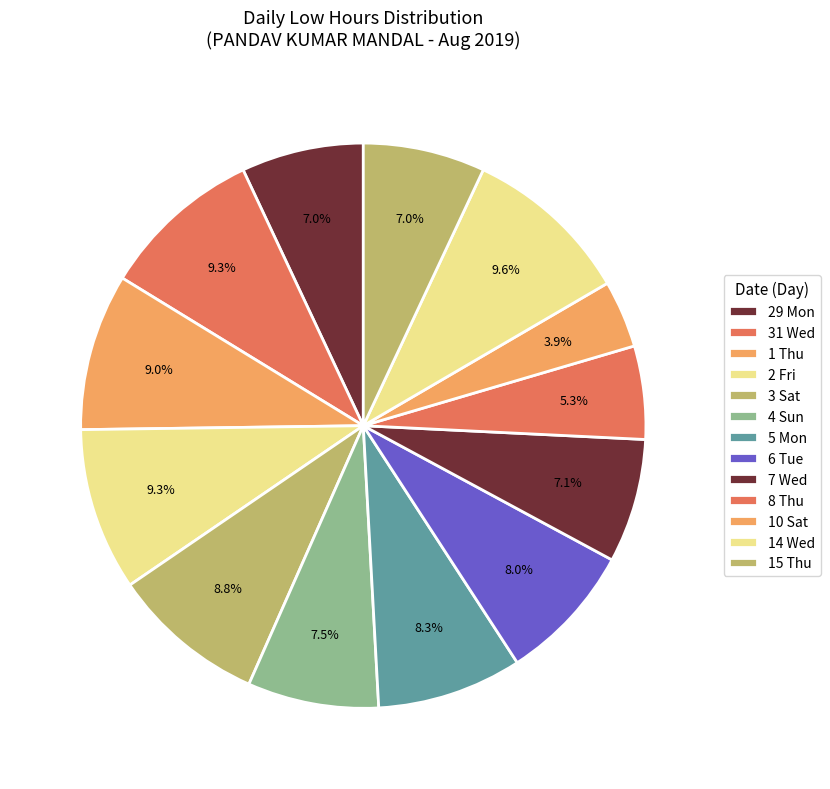

How many segments does this pie chart have?

13